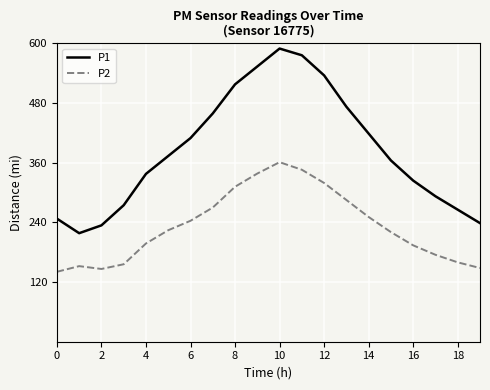

List the series in order of their overall mean, highest first.

P1, P2